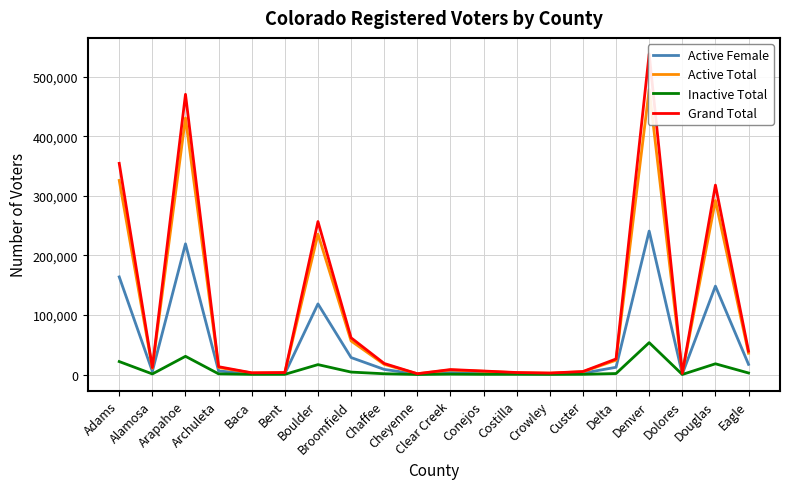

True or false: Active Female and Active Total cross at least once.

False